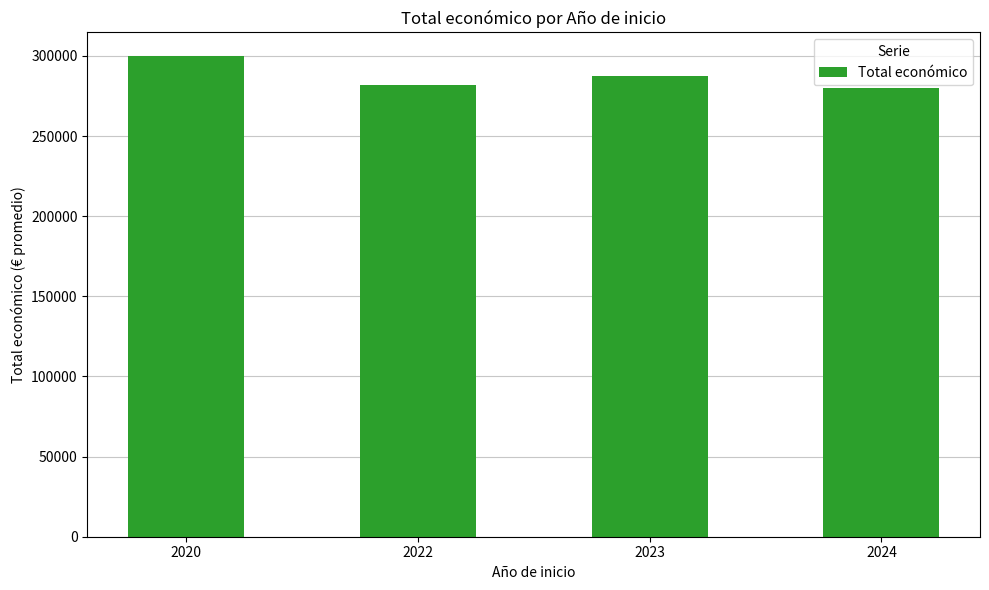

How many data points does each series have?

4